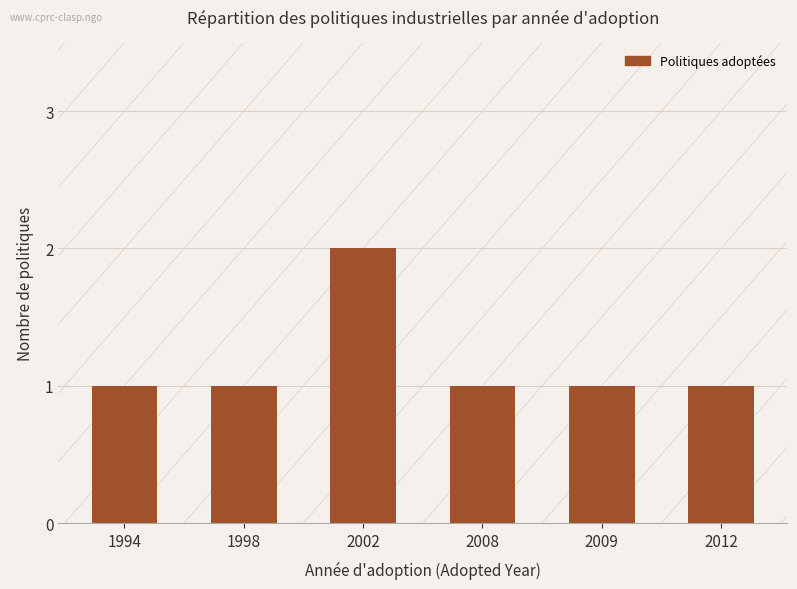

How many bars are there in total?

6